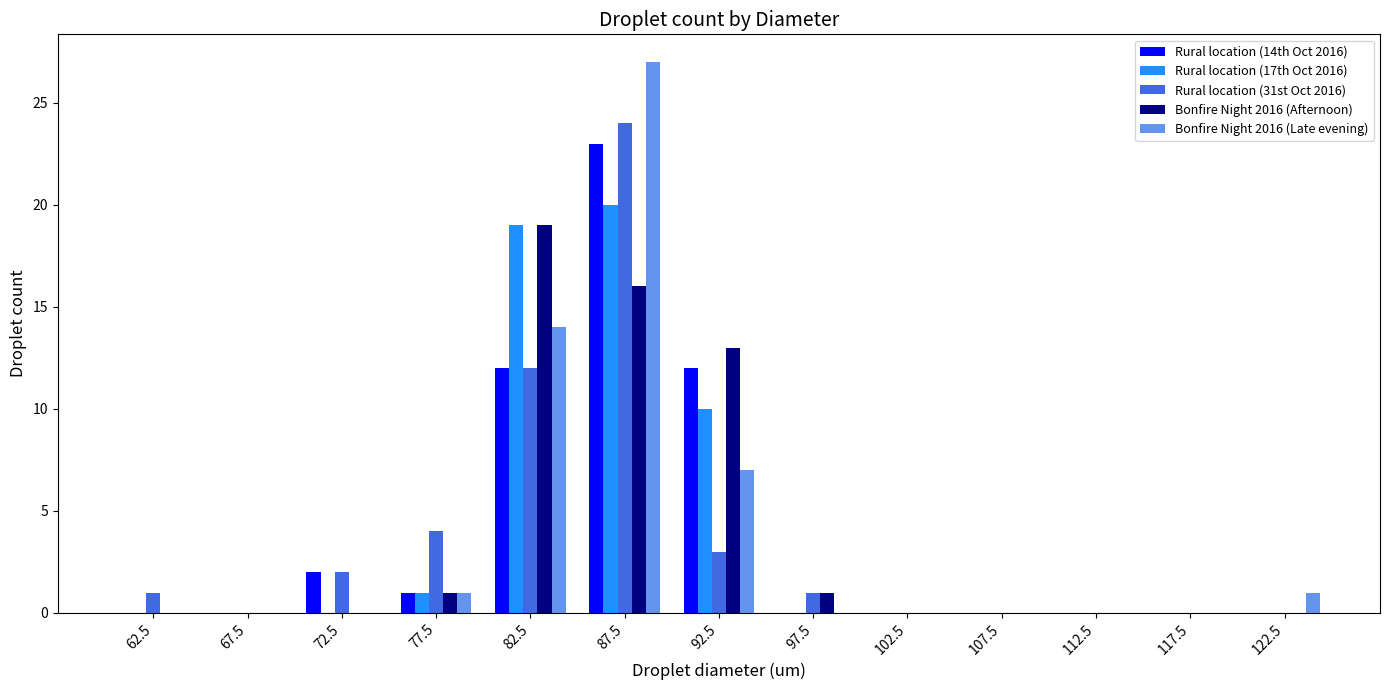

Is the value of Rural location (31st Oct 2016) at 102.5 greater than the value of Rural location (14th Oct 2016) at 87.5?

No